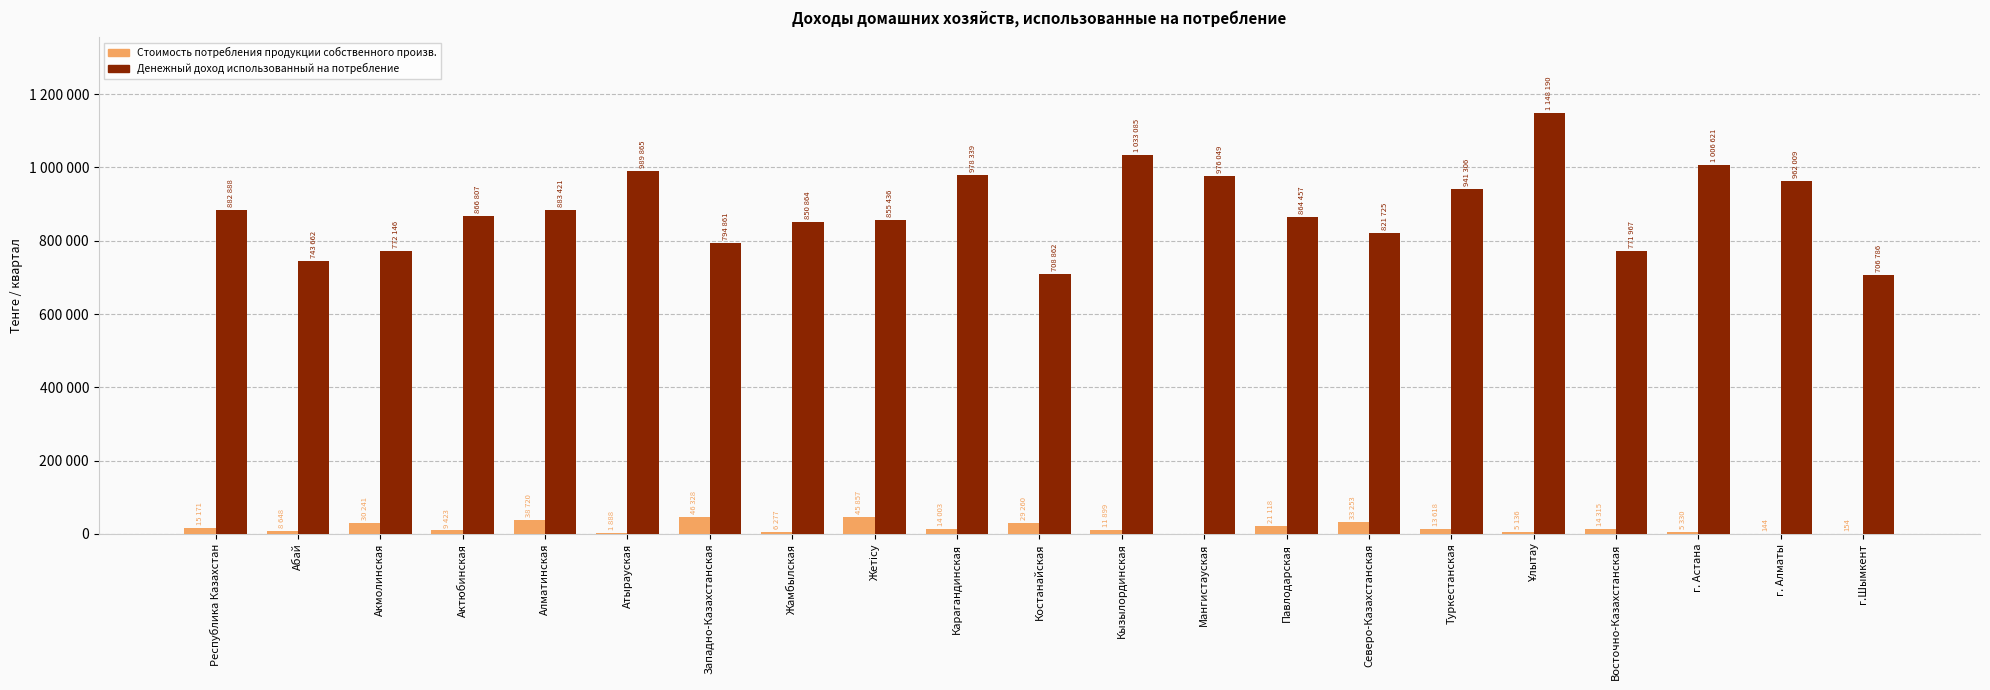

What are all the series names shown in the legend?

Стоимость потребления продукции собственного произв., Денежный доход использованный на потребление